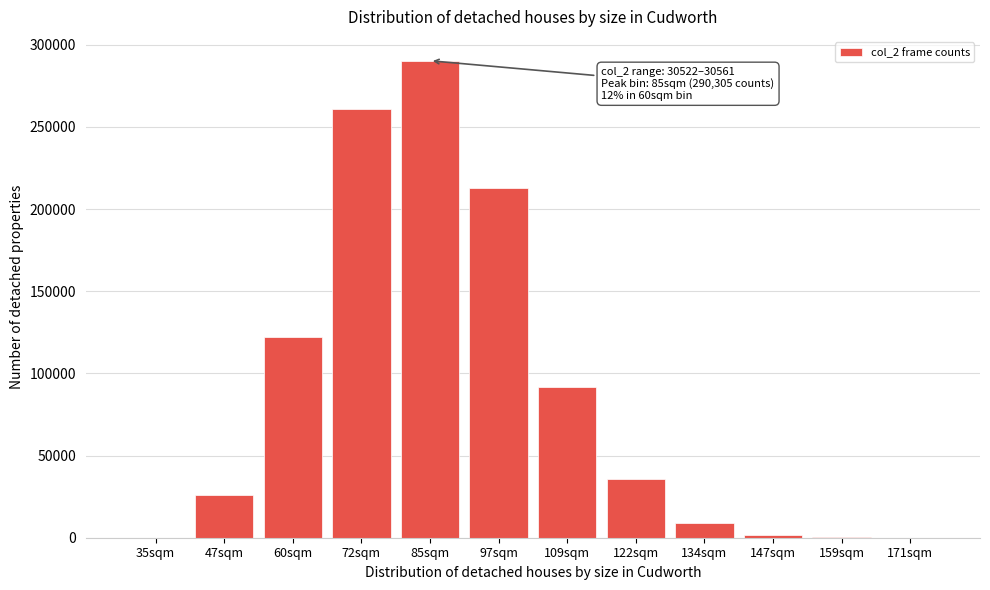

What is the greatest value displayed?

290305